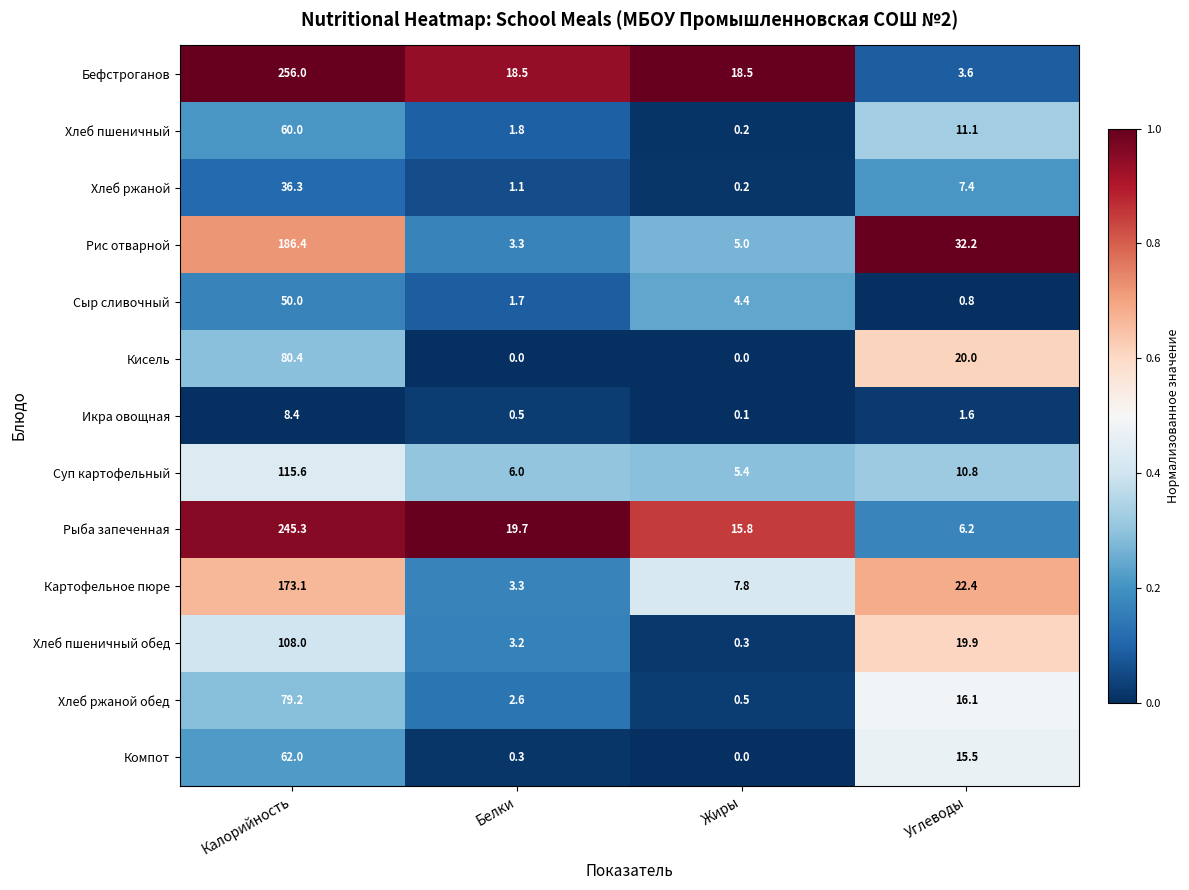

The value of Компот at Жиры is 28.5. True or false?

False